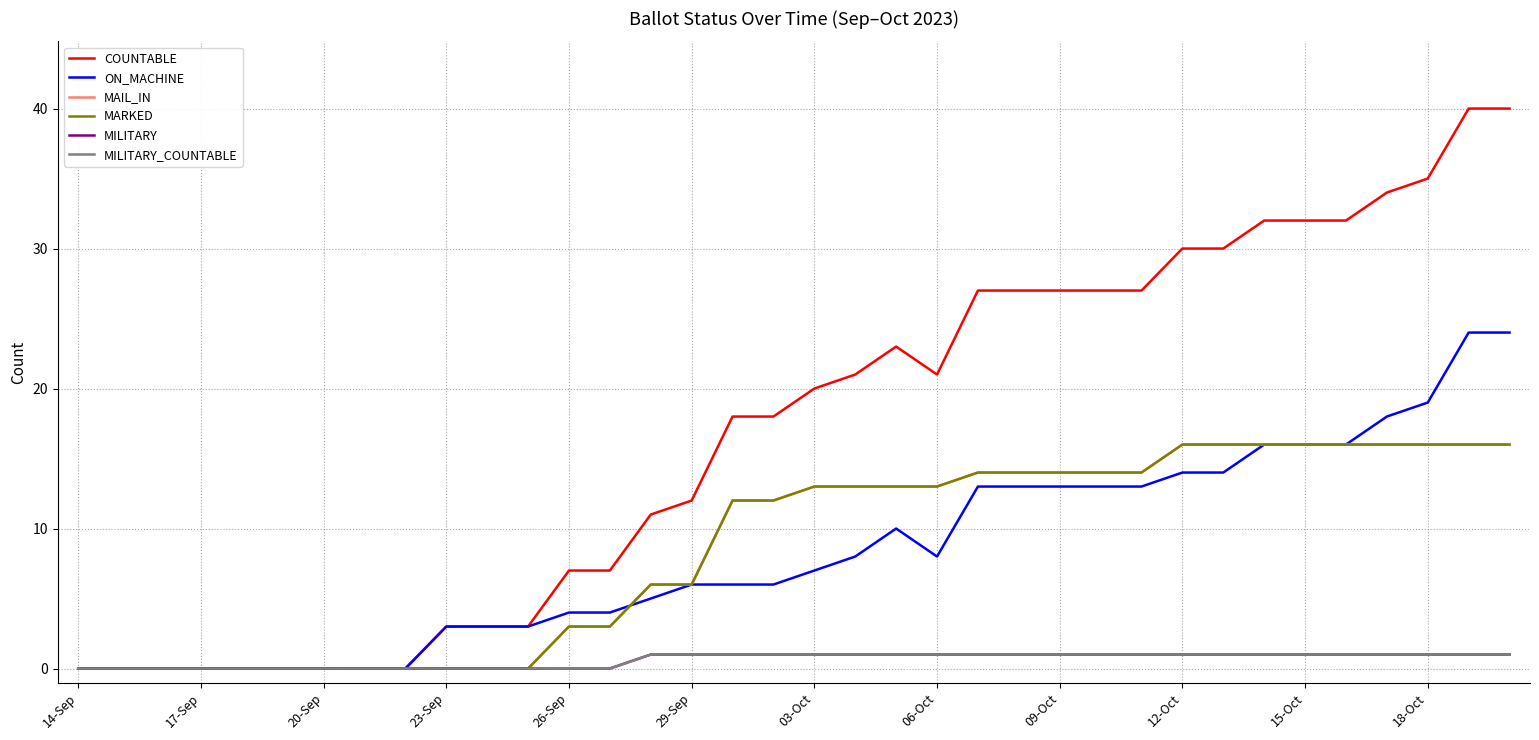

True or false: ON_MACHINE has more than 2 points higher than both neighbors.

False